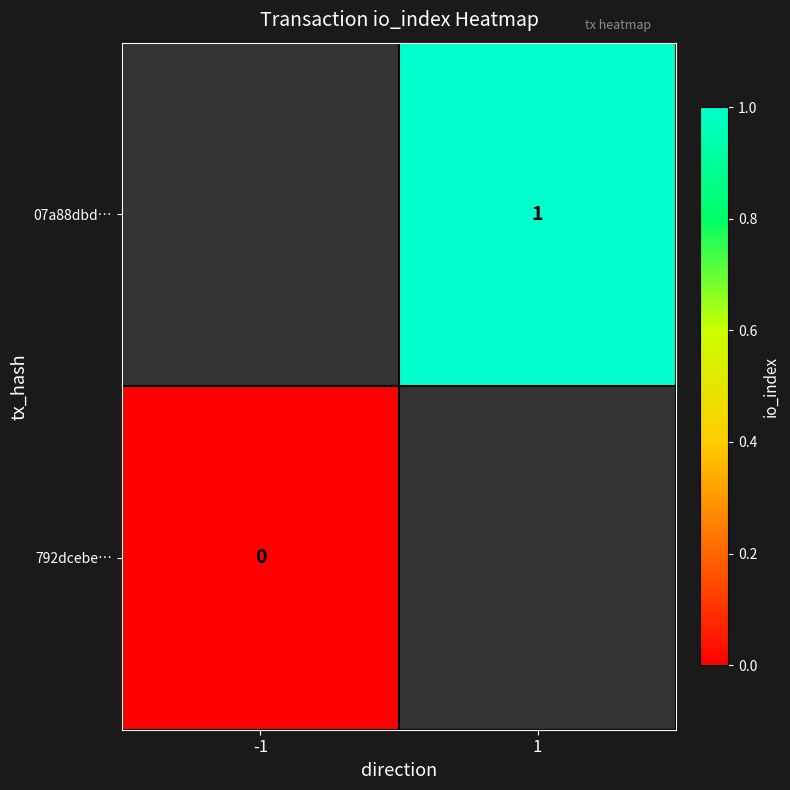

Is it true that 07a88dbd… equals 0 at 1?

False